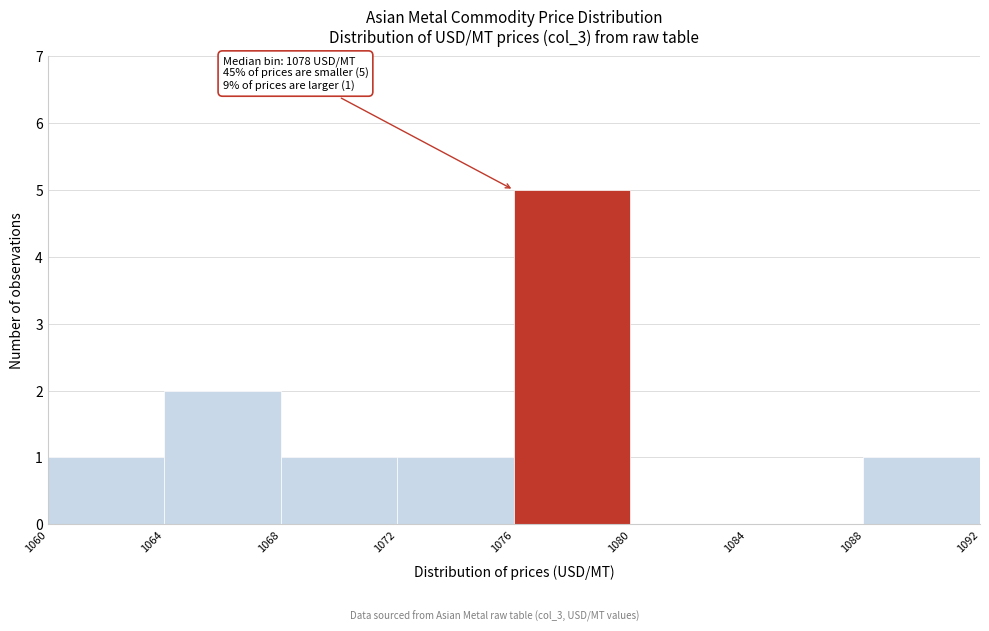

Which range on the x-axis has the tallest bar?

1076 to 1080